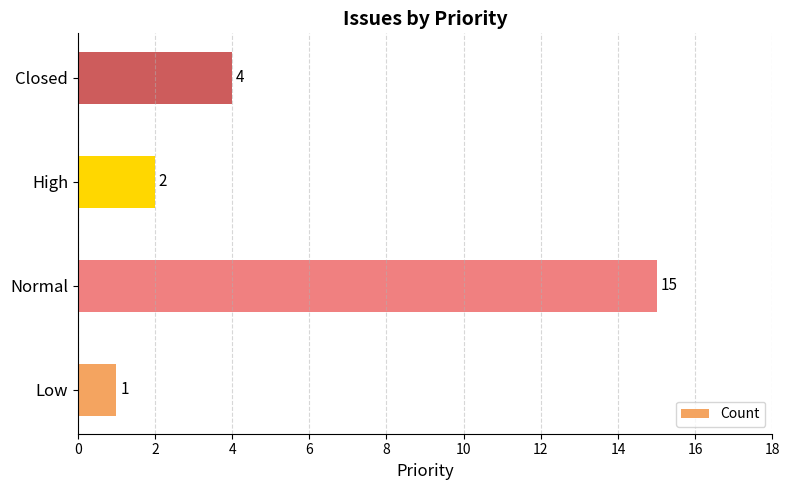

What is the average value?

6